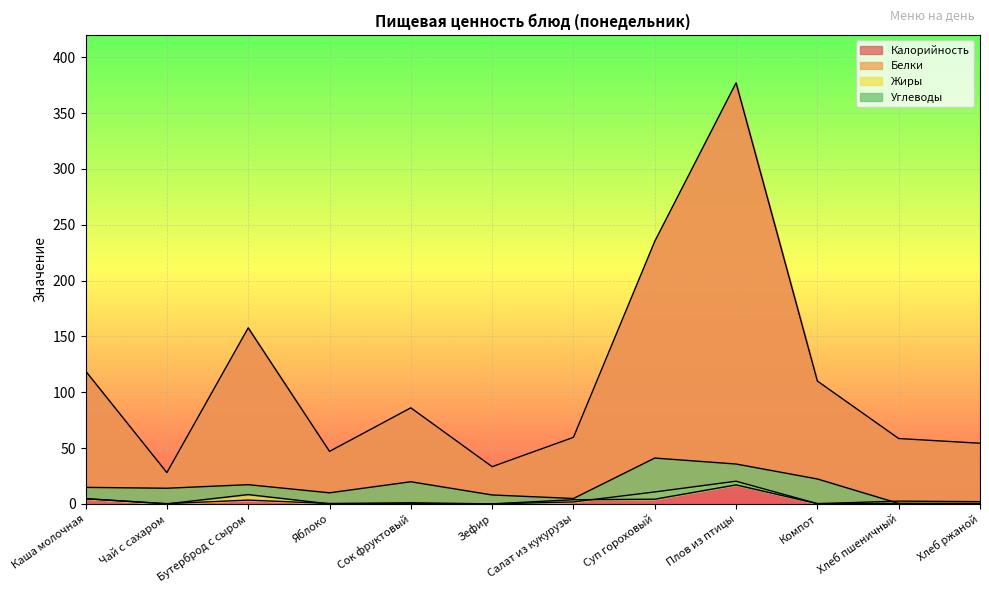

True or false: Калорийность has a value of 33.3 at Зефир.

True